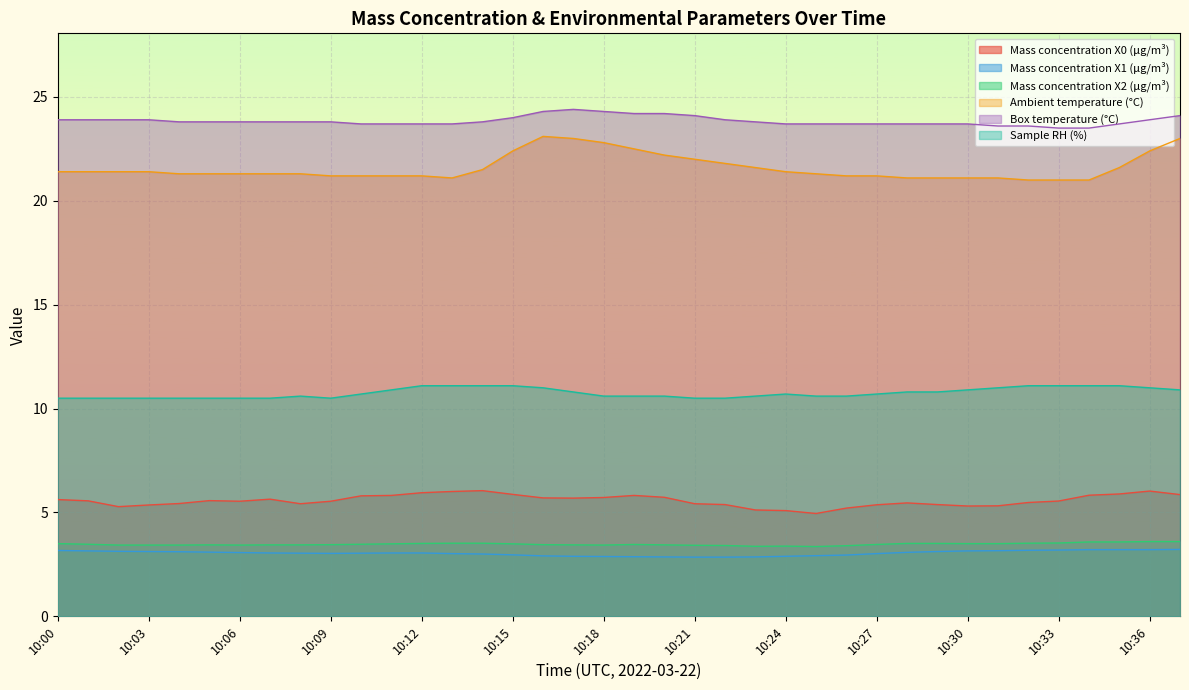

The Mass concentration X2 (μg/m³) series shows 3.5 at 10:31. True or false?

True